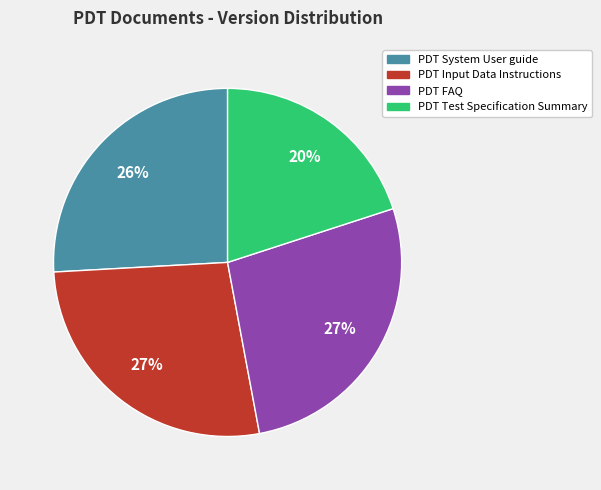

Between PDT FAQ and PDT Test Specification Summary, which is larger?

PDT FAQ